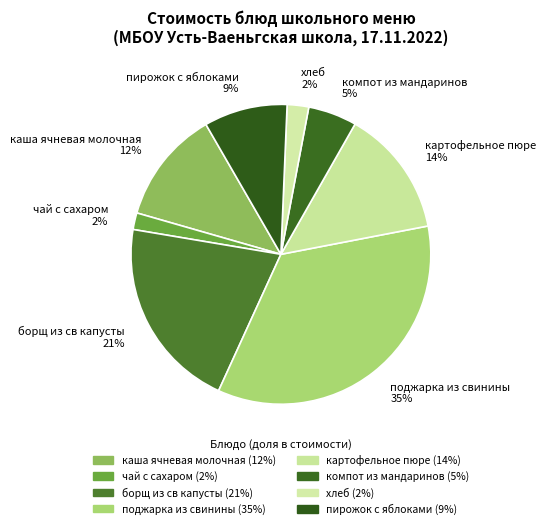

Do борщ из св капусты and чай с сахаром together represent more than half of the pie?

No